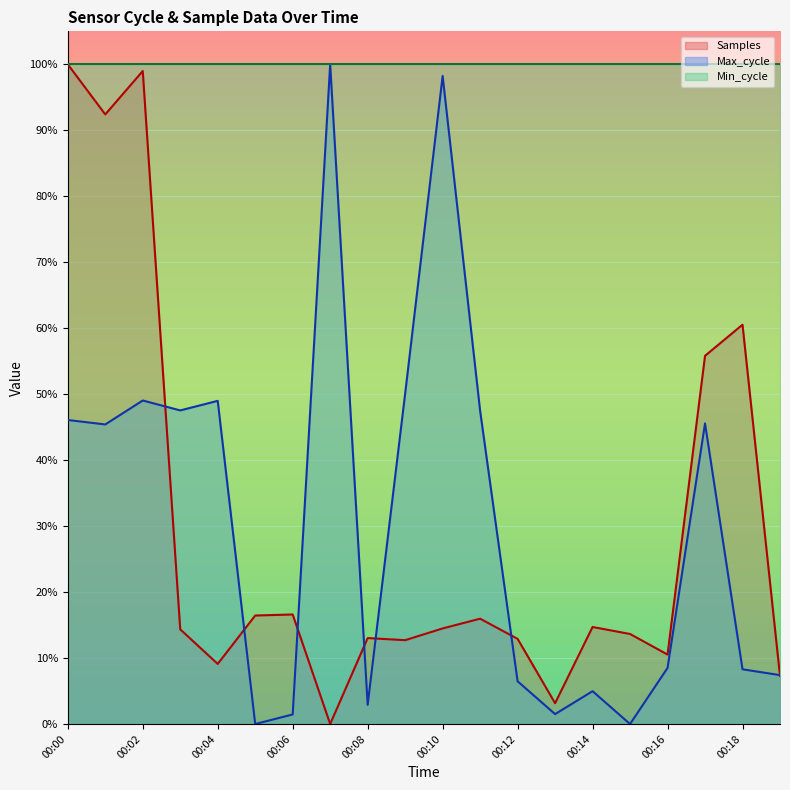

Which category has the highest value across all series?

00:00